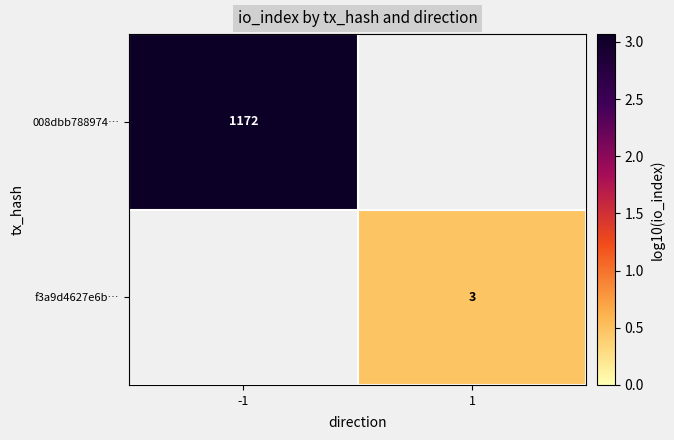

At how many categories does at least one series exceed 0?

2